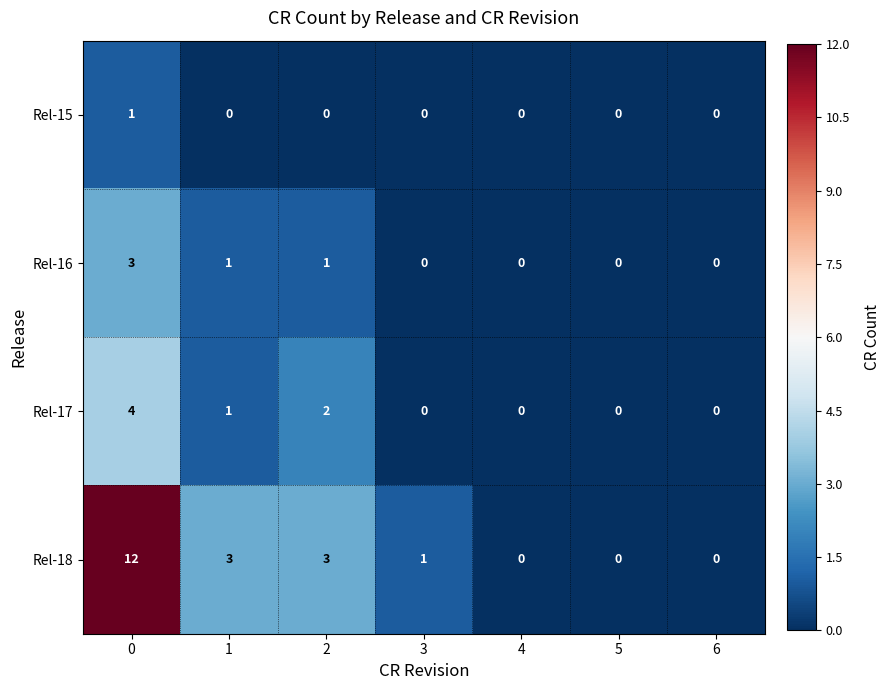

What is the difference between the second highest and minimum values in the Rel-18 series?

3